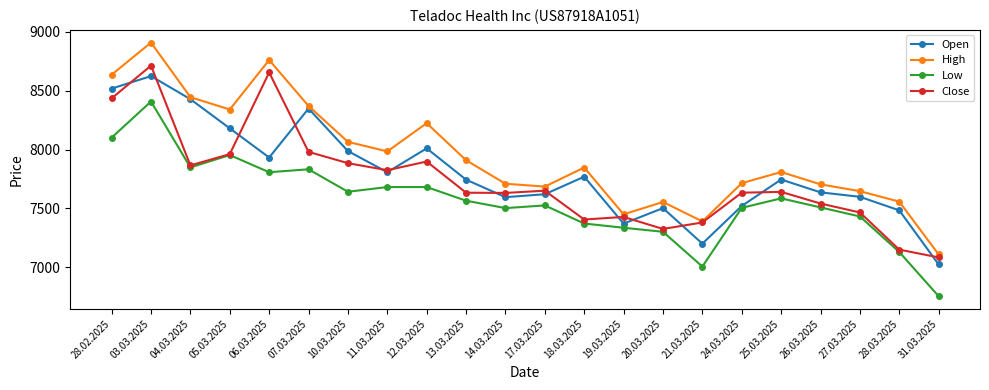

Which series has the largest range (max minus min)?

High